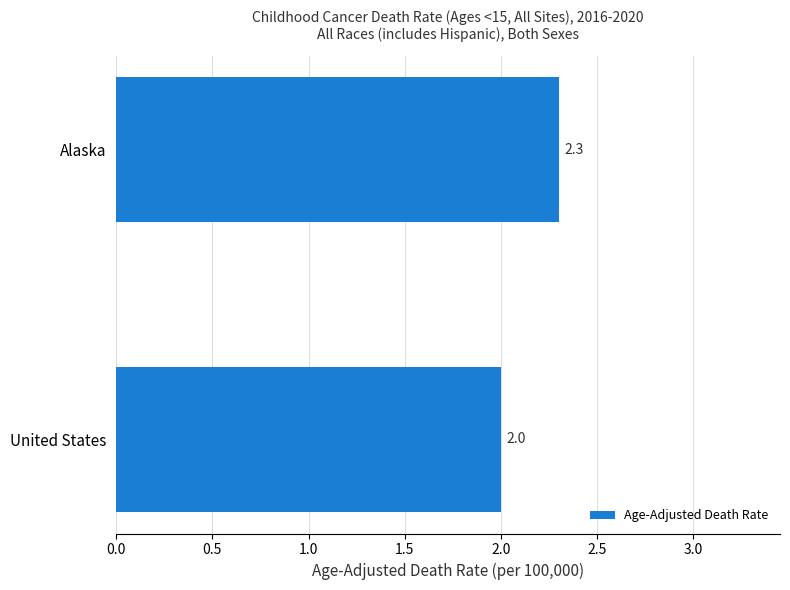

List the labels in order of value, smallest first.

United States, Alaska